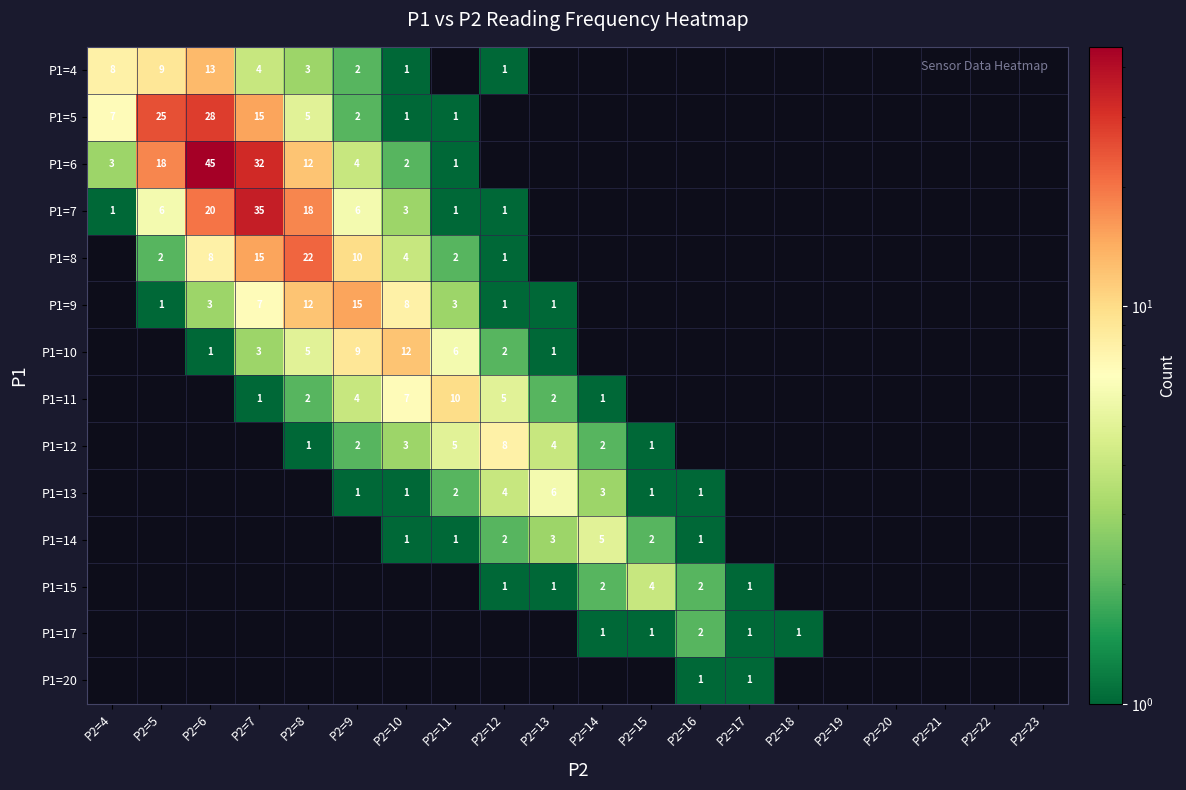

True or false: P1=9 has a value of 4 at P2=8.

False